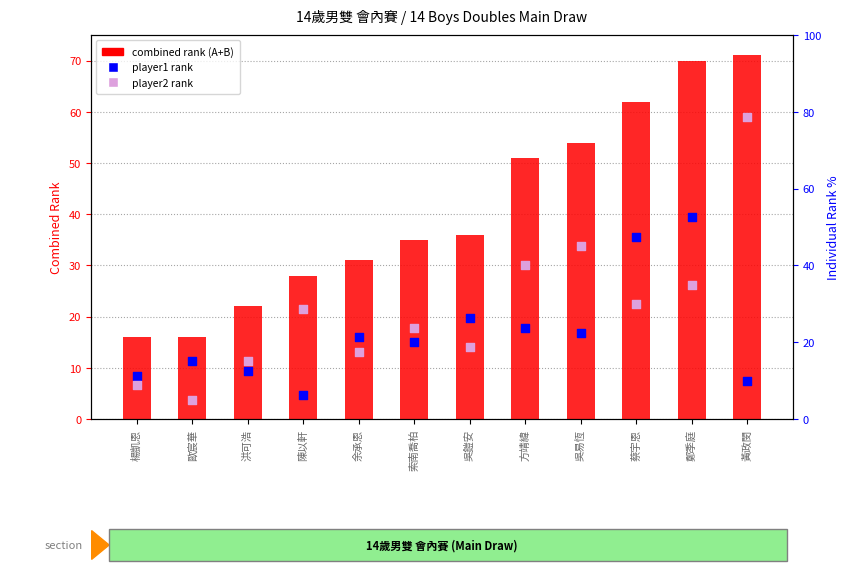

At which category is the sum across all series the highest?

黃政閔